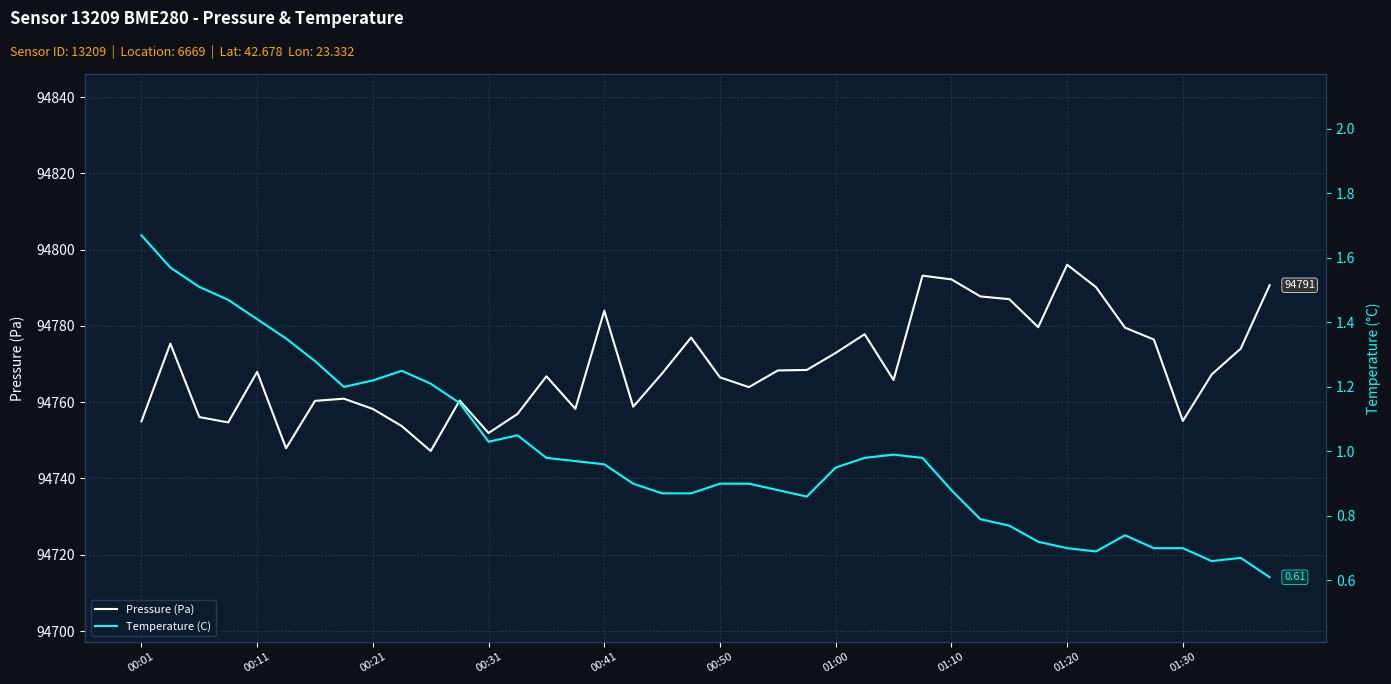

True or false: Pressure (Pa) and Temperature (C) intersect in this chart.

False